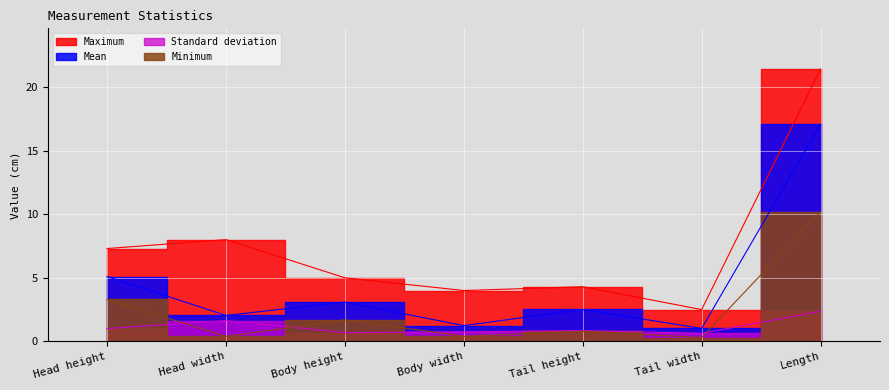

At which category is the sum across all series the highest?

Length